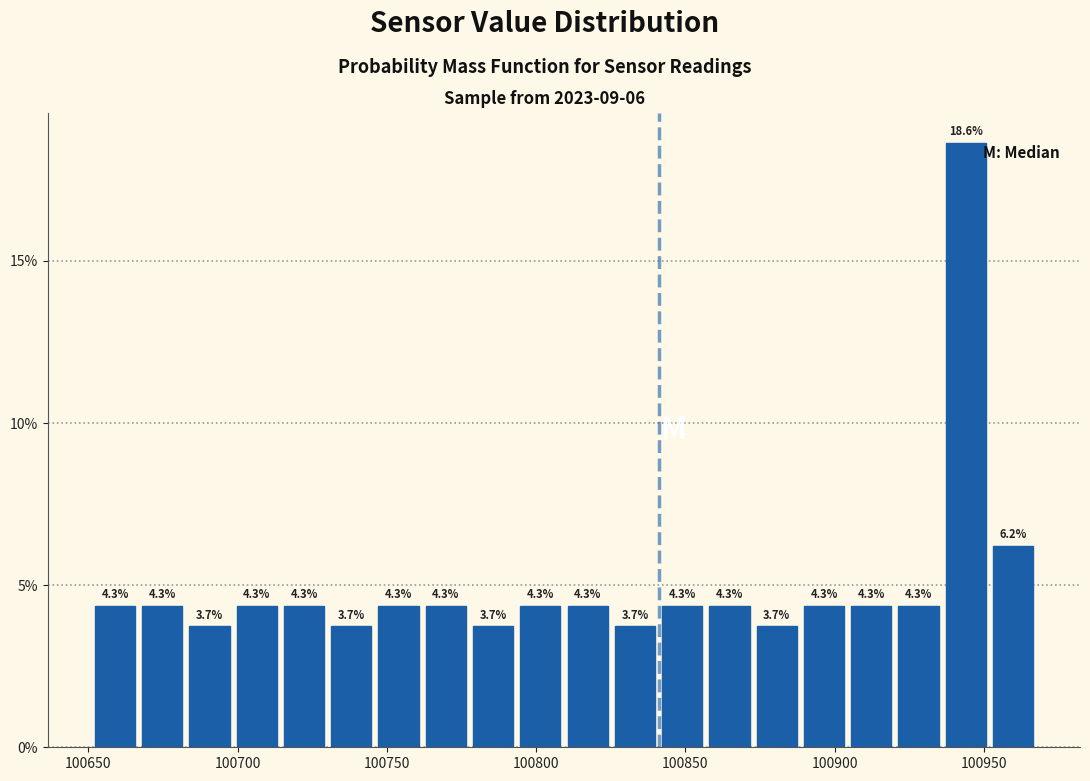

Read against the x-axis, roughly where is the centre of the tallest bar?

100945